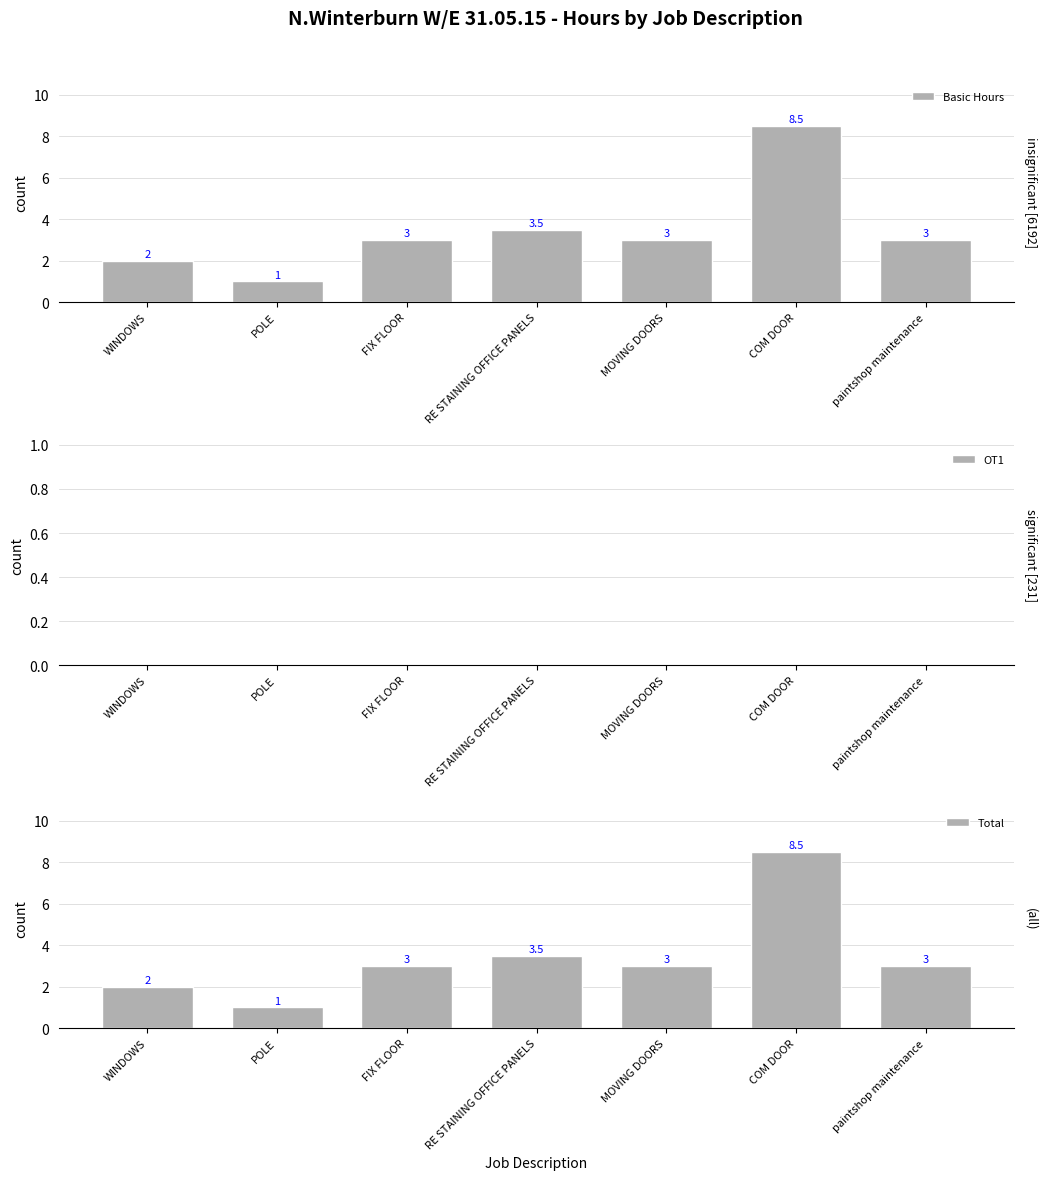

The value of OT1 at paintshop maintenance is 0.0. True or false?

True